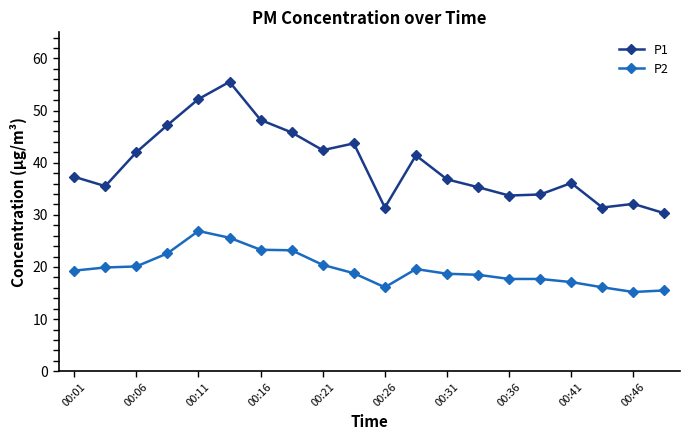

In P1, how many points are lower than both neighbors (excluding endpoints)?

5